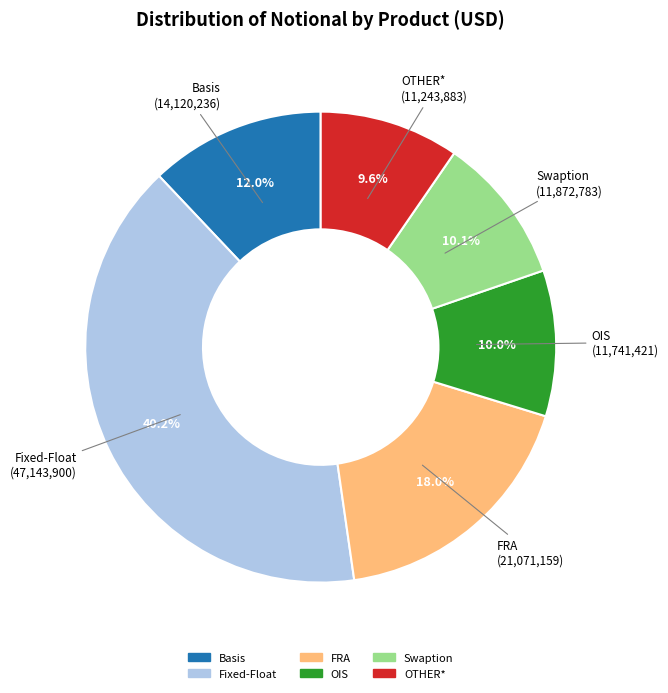

The Basis slice represents 12% of the pie. True or false?

True